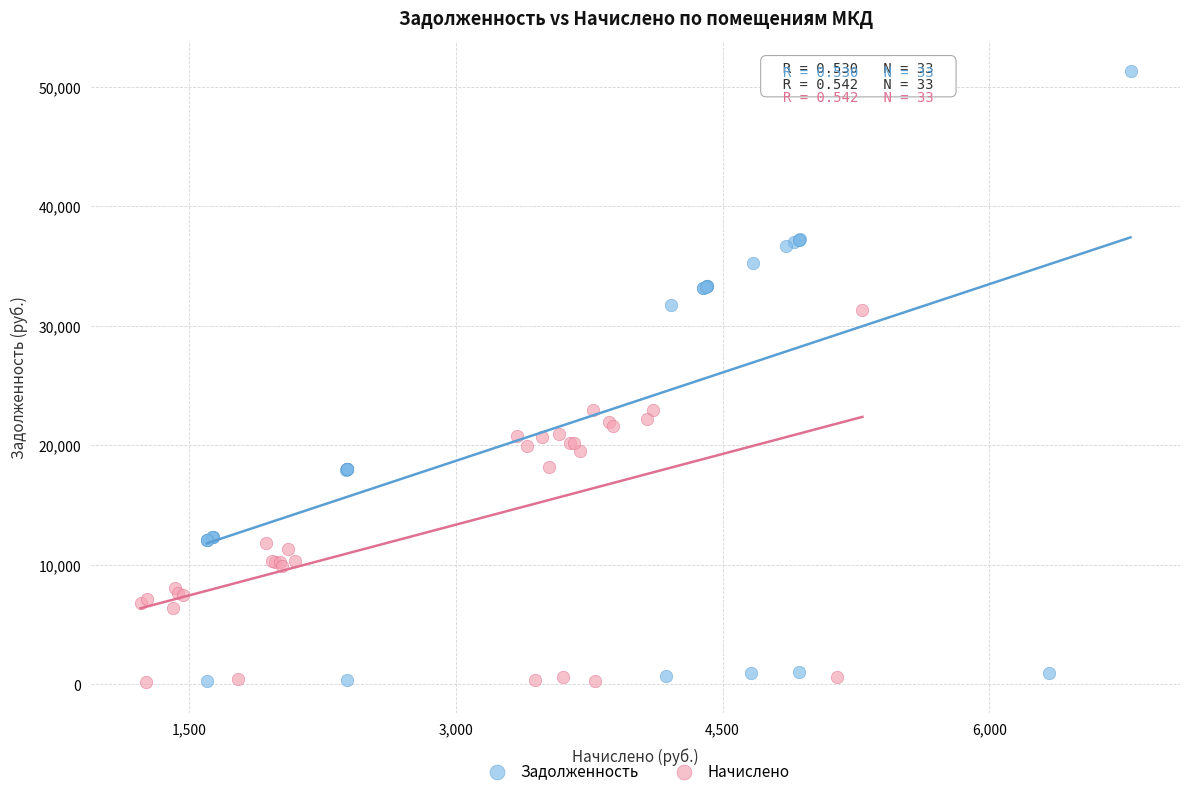

Which series reaches the maximum Y coordinate?

Задолженность